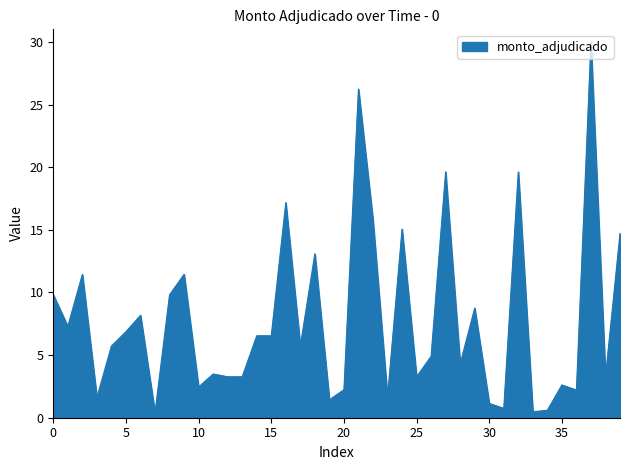

What is the sum of all values?

312.7